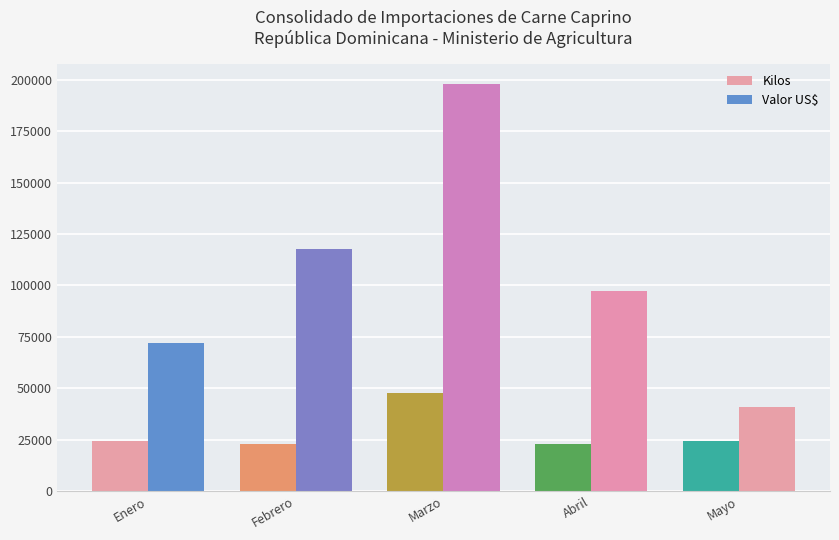

What is the maximum value for Valor US$?

197976.1